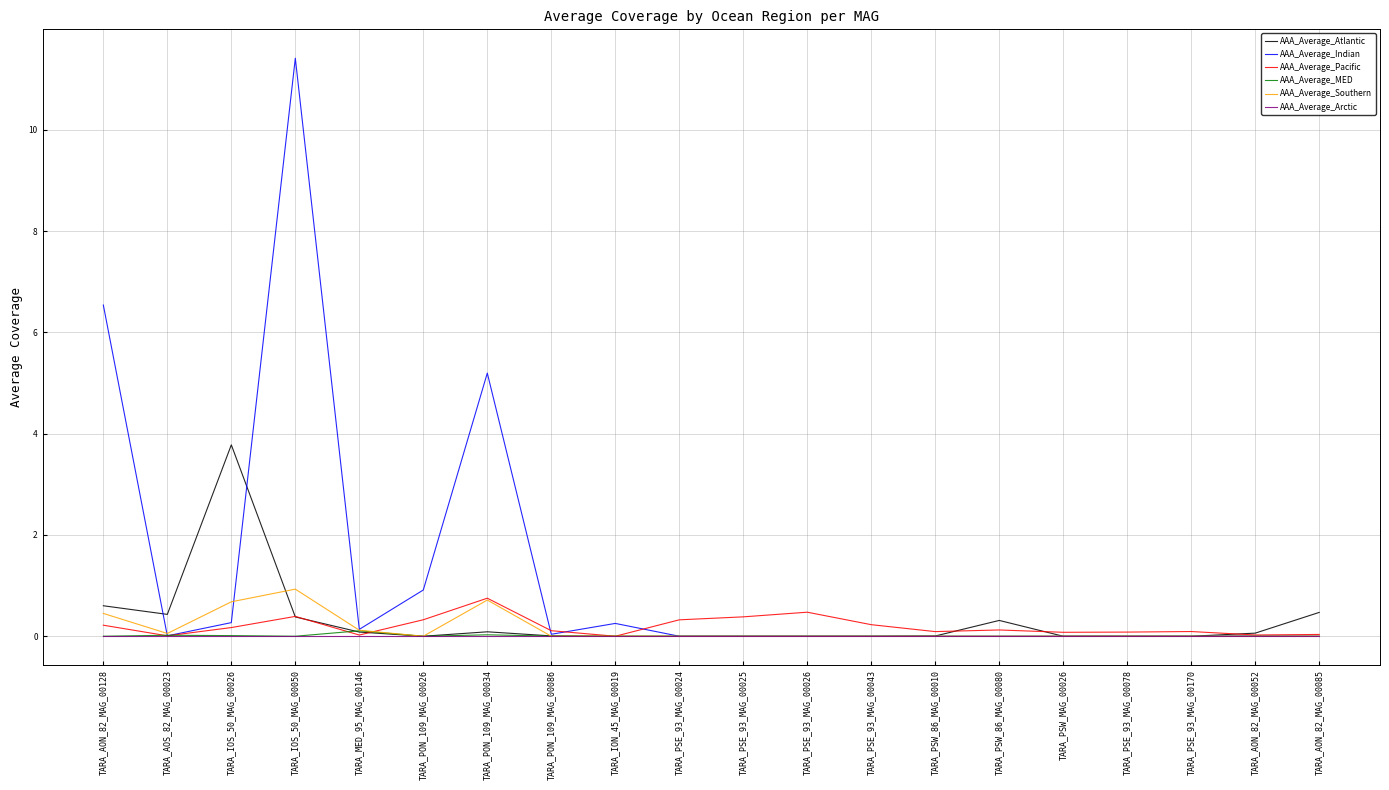

What is the maximum value for AAA_Average_Indian?

11.4